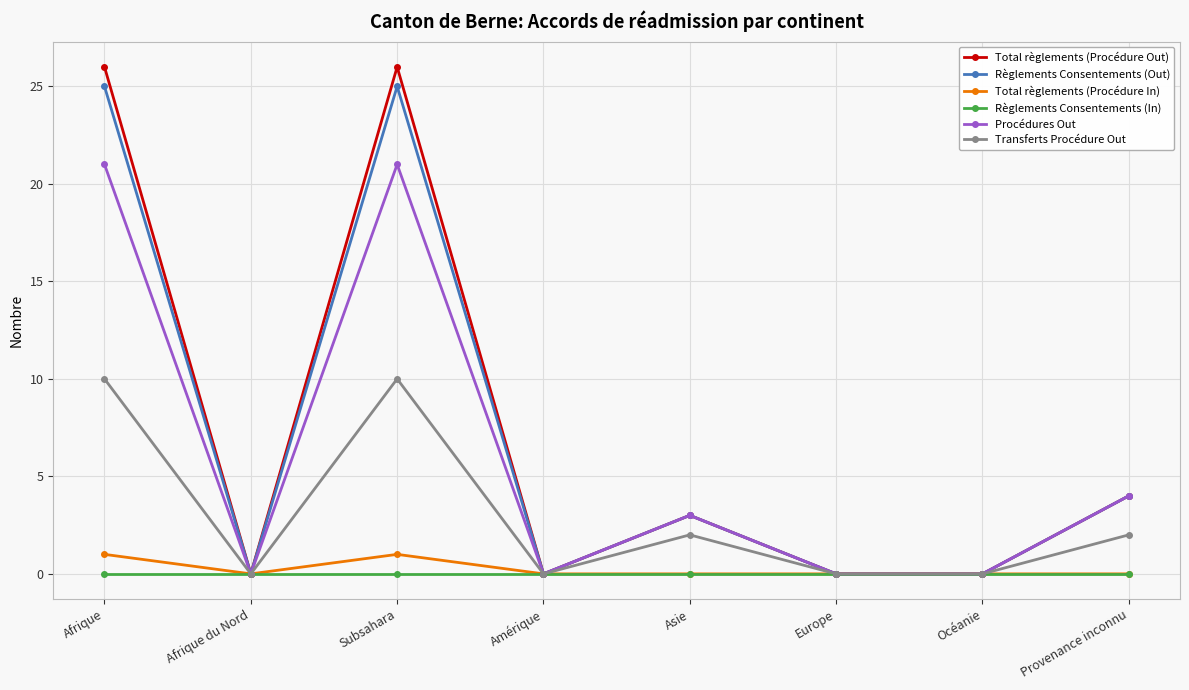

The Procédures Out series shows 0 at Europe. True or false?

True